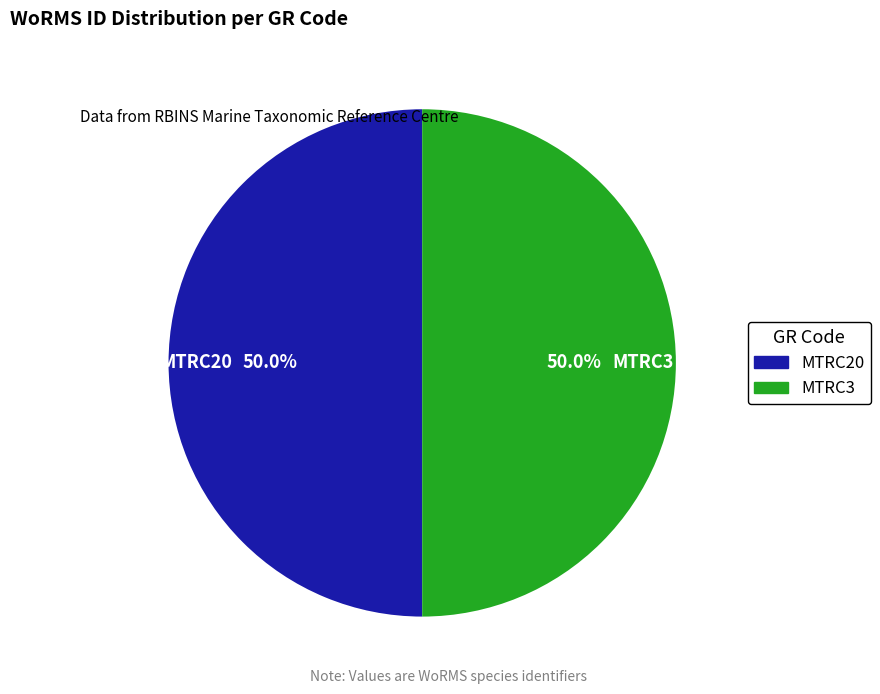

What percentage do MTRC3 and MTRC20 together represent?

100.0%